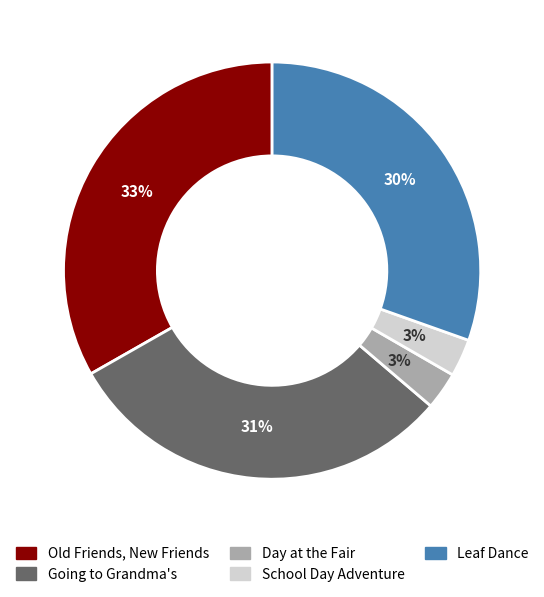

Approximately how many times larger is the value at Leaf Dance compared to Going to Grandma's?

1.0